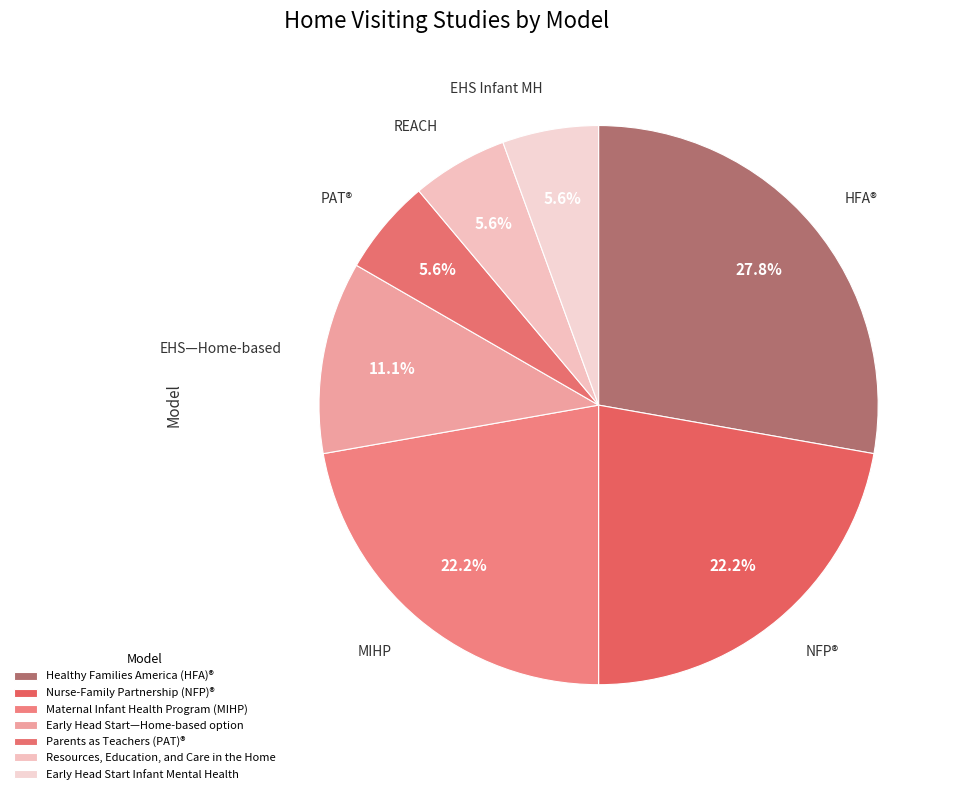

What is the total percentage of Early Head Start Infant Mental Health and Nurse-Family Partnership (NFP)®?

27.8%